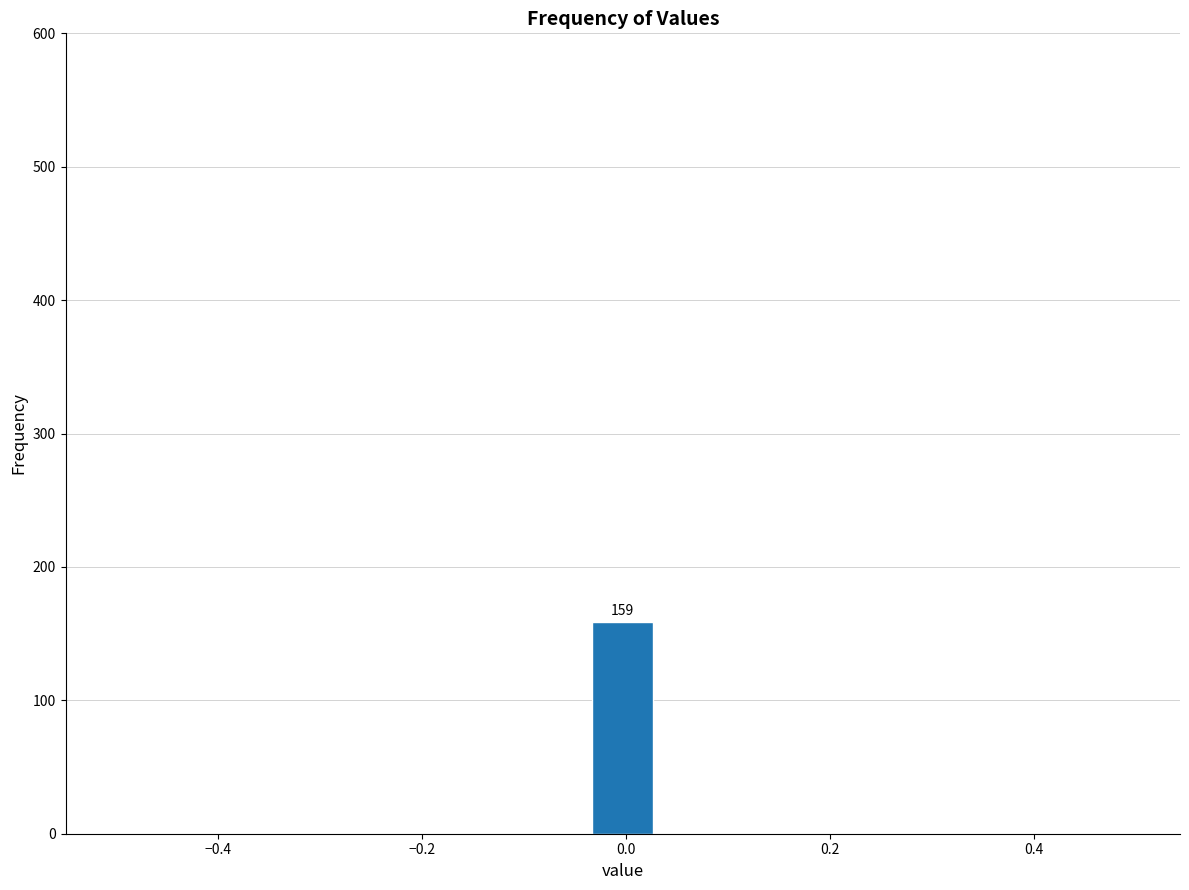

Read against the x-axis, roughly where is the centre of the tallest bar?

0.00